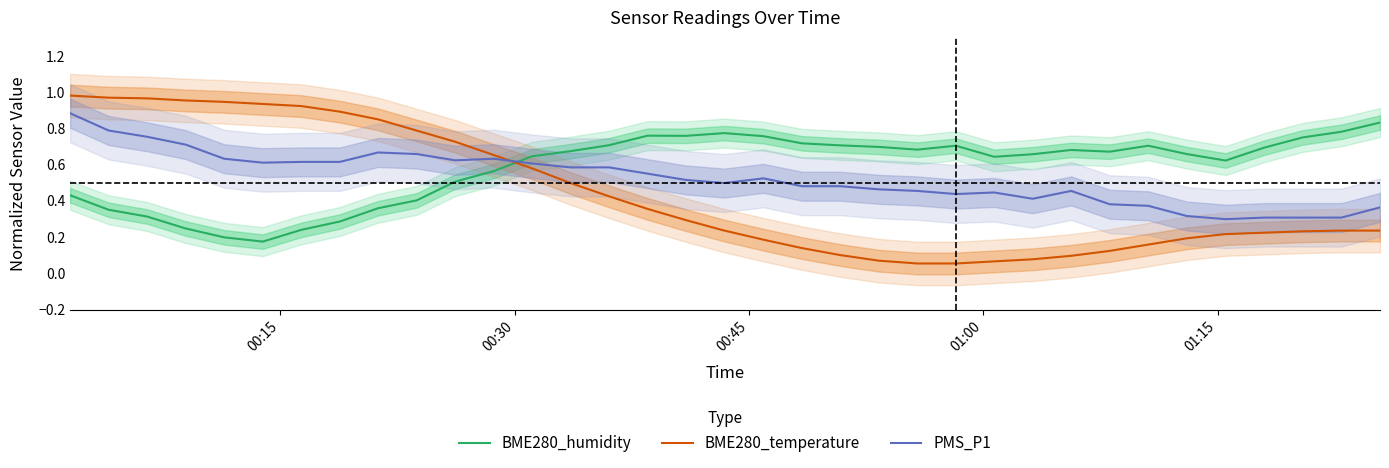

True or false: BME280_temperature and BME280_humidity intersect in this chart.

True